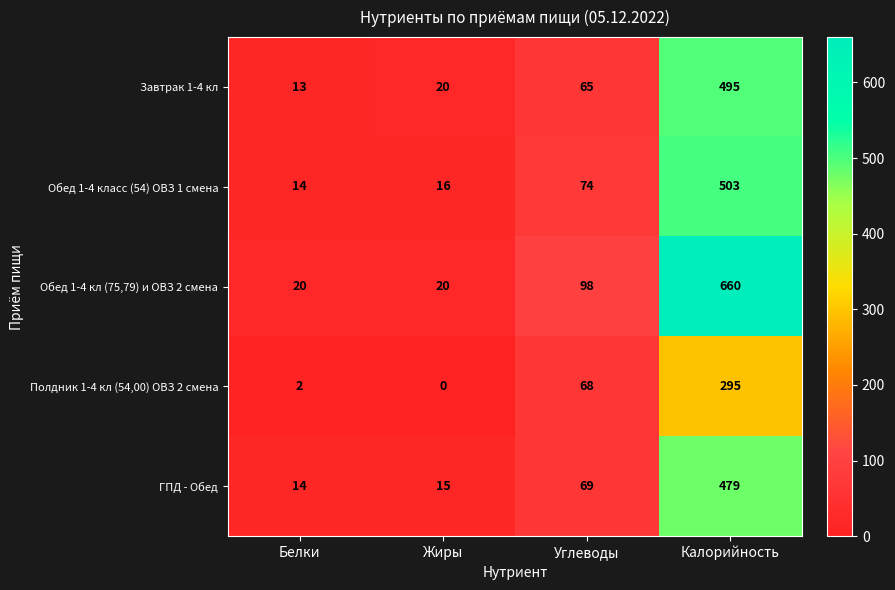

How many data points does each series have?

4